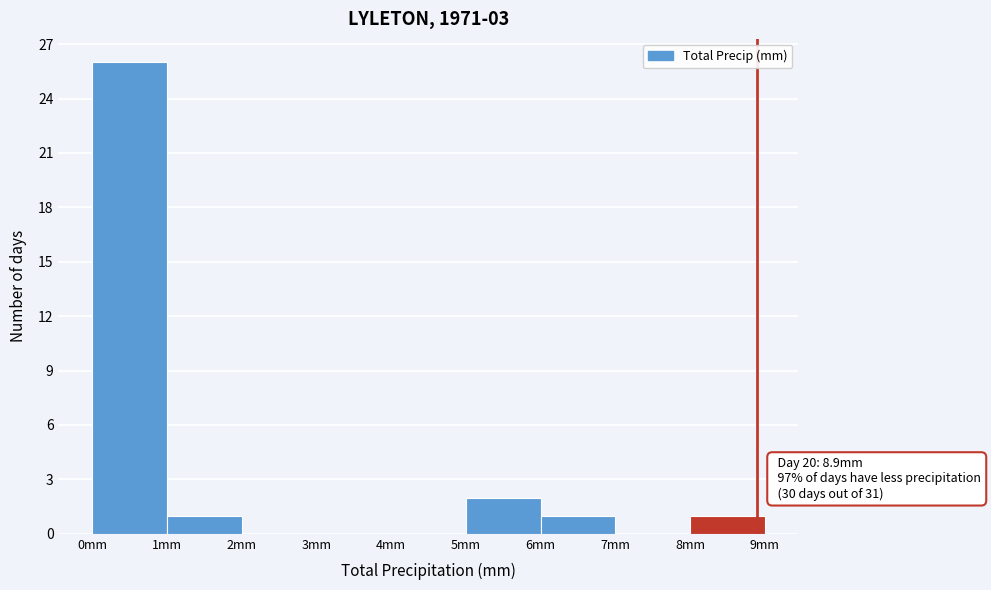

Which range on the x-axis has the tallest bar?

0 to 1